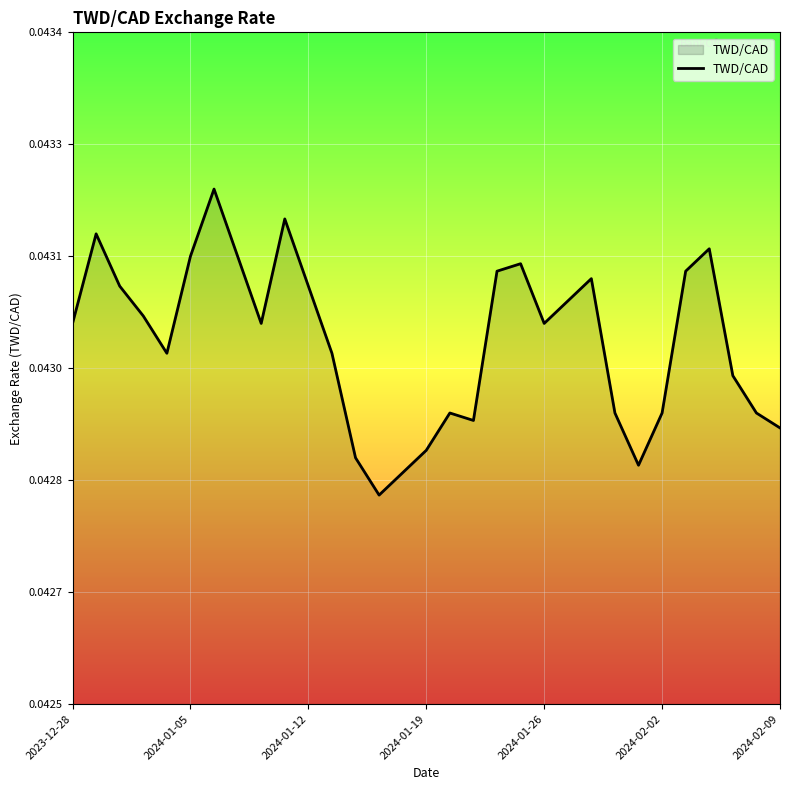

Count the values in the range 0 to 1.

31